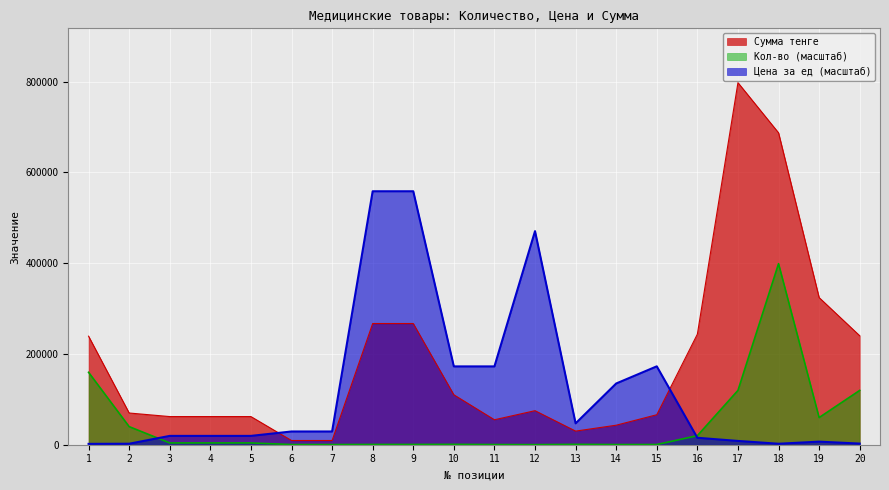

Which series has the largest total across all categories?

Сумма тенге